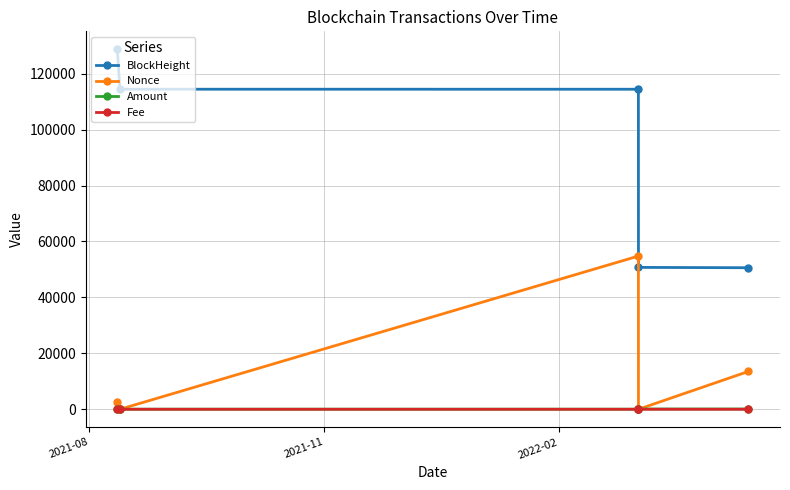

True or false: Fee and BlockHeight cross at least once.

False